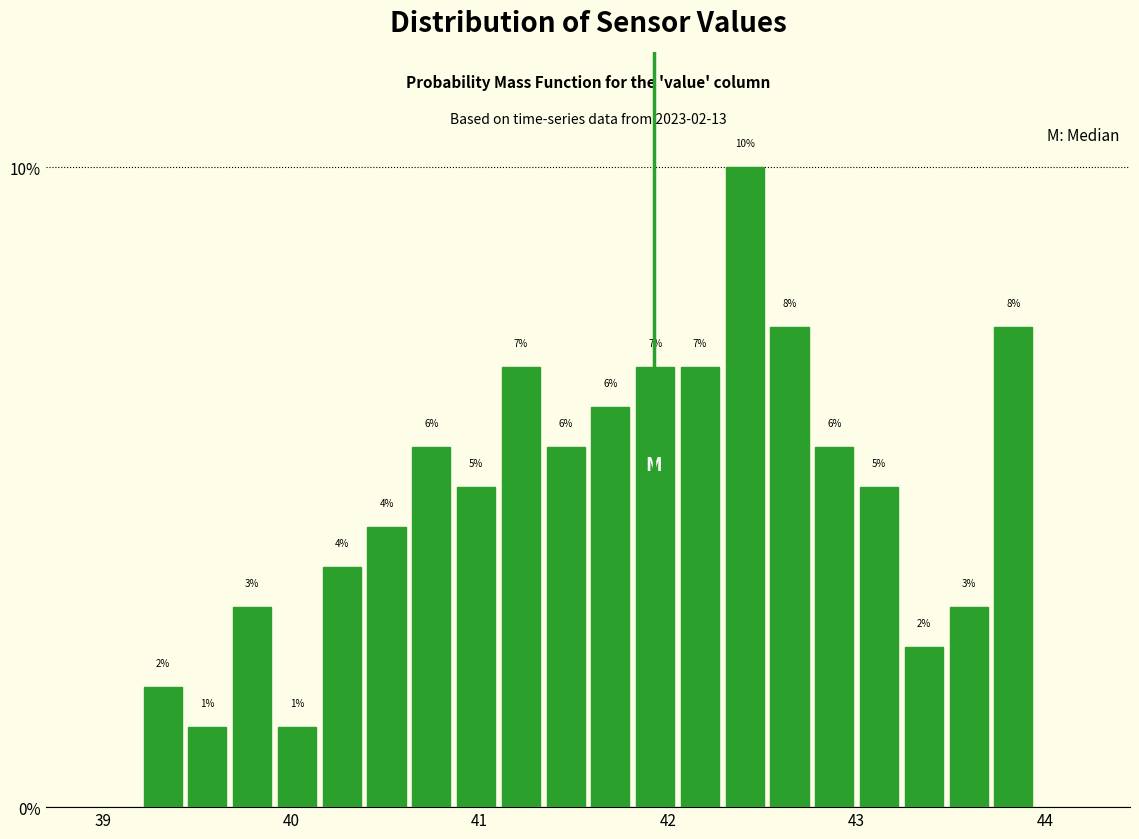

Around what value on the x-axis is the tallest bar? Give the approximate position of its centre, as read against the axis.

42.4